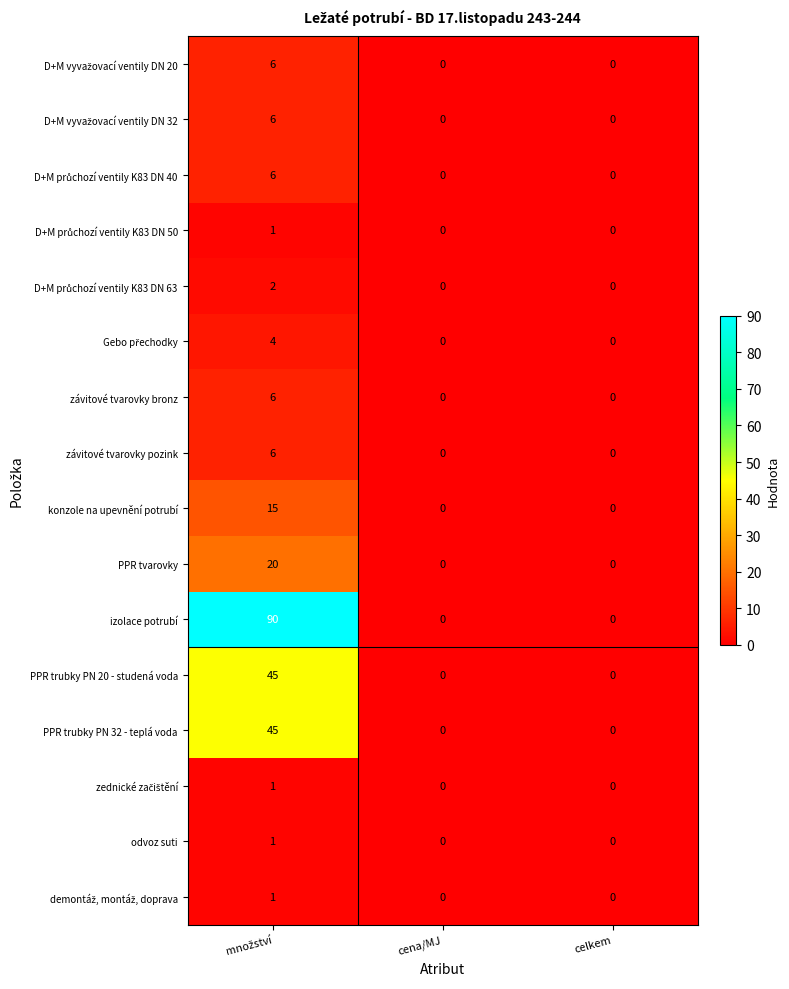

How many categories are shown in the chart?

3